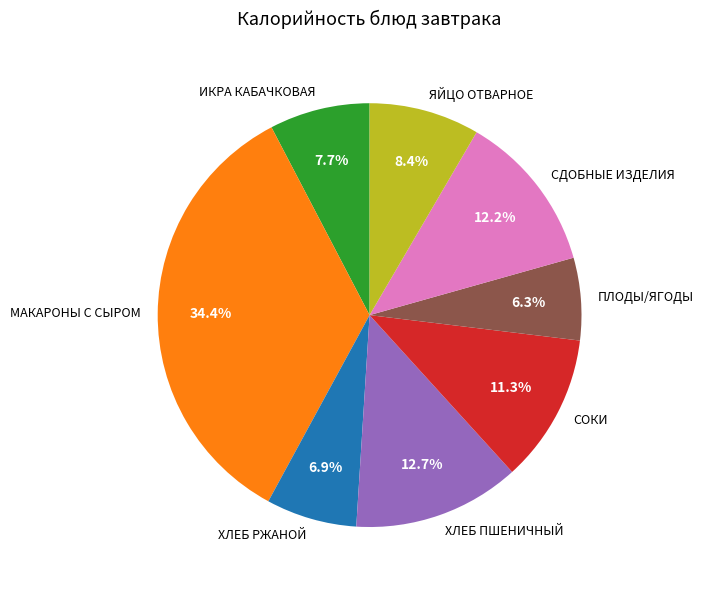

Is it true that СДОБНЫЕ ИЗДЕЛИЯ is 2% of the pie?

False